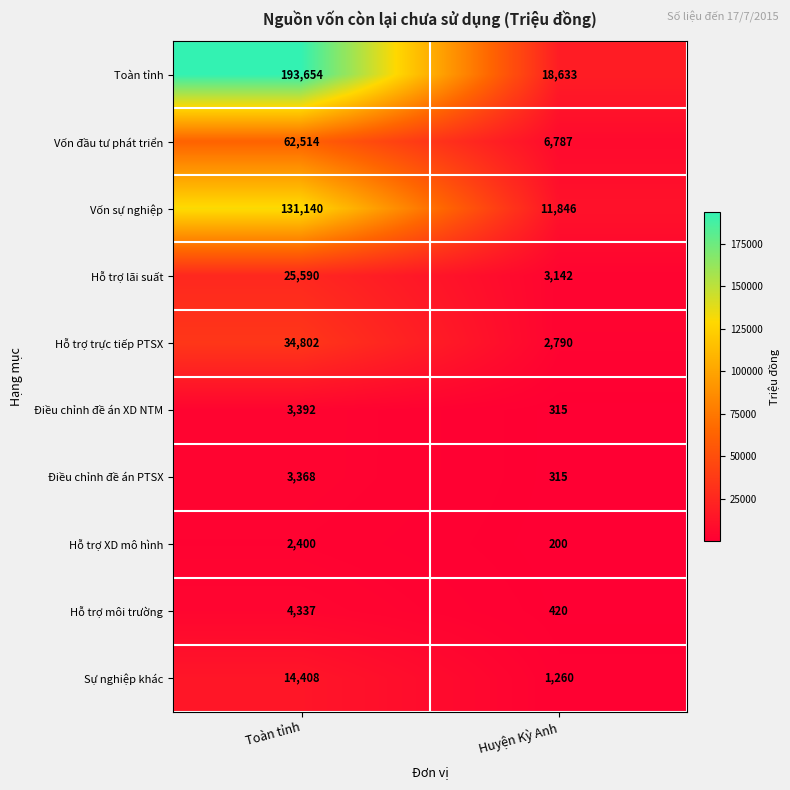

What is the smallest value displayed?

200